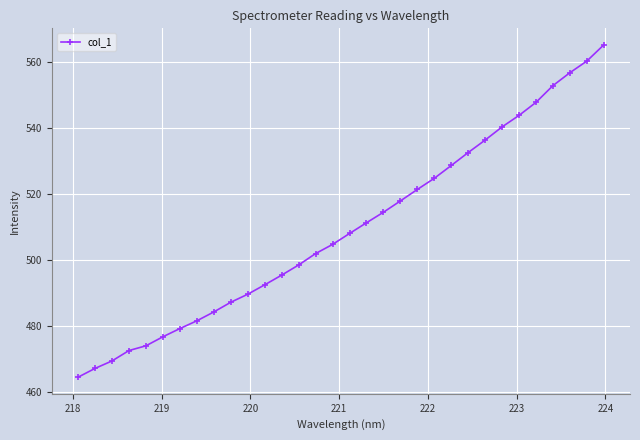

How many values are below 507?

16